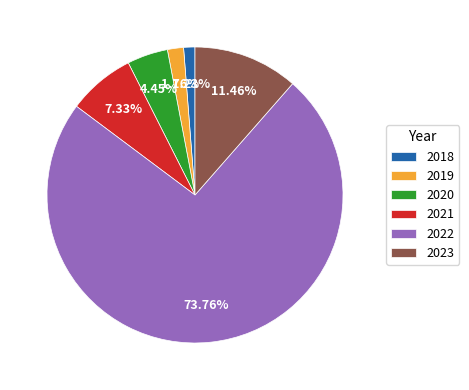

Which category has the biggest portion of the pie?

2022